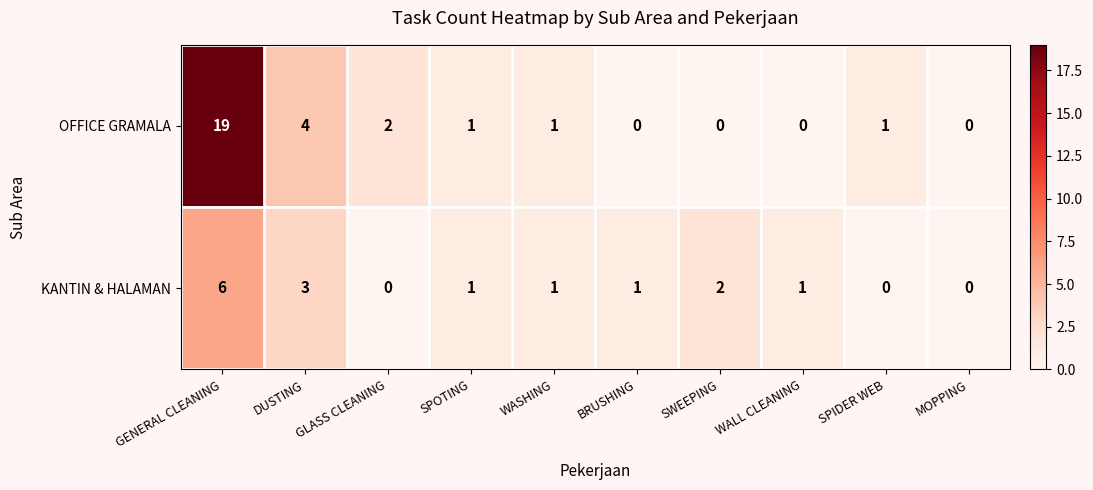

At which label is KANTIN & HALAMAN closest to 3?

DUSTING